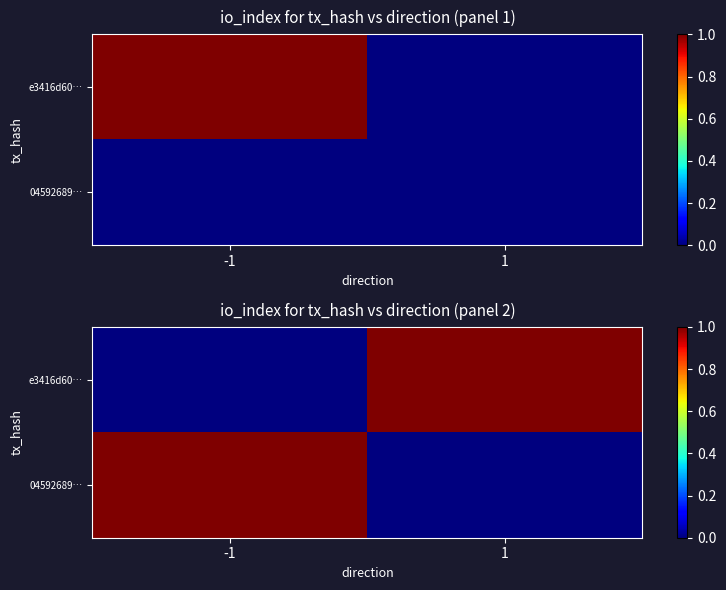

At which label does 04592689… reach its minimum?

1